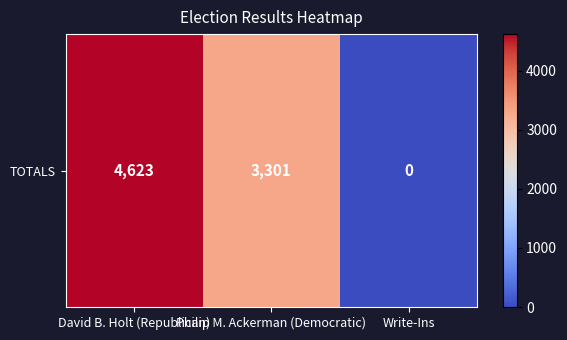

What is the difference between the maximum and minimum values?

4623